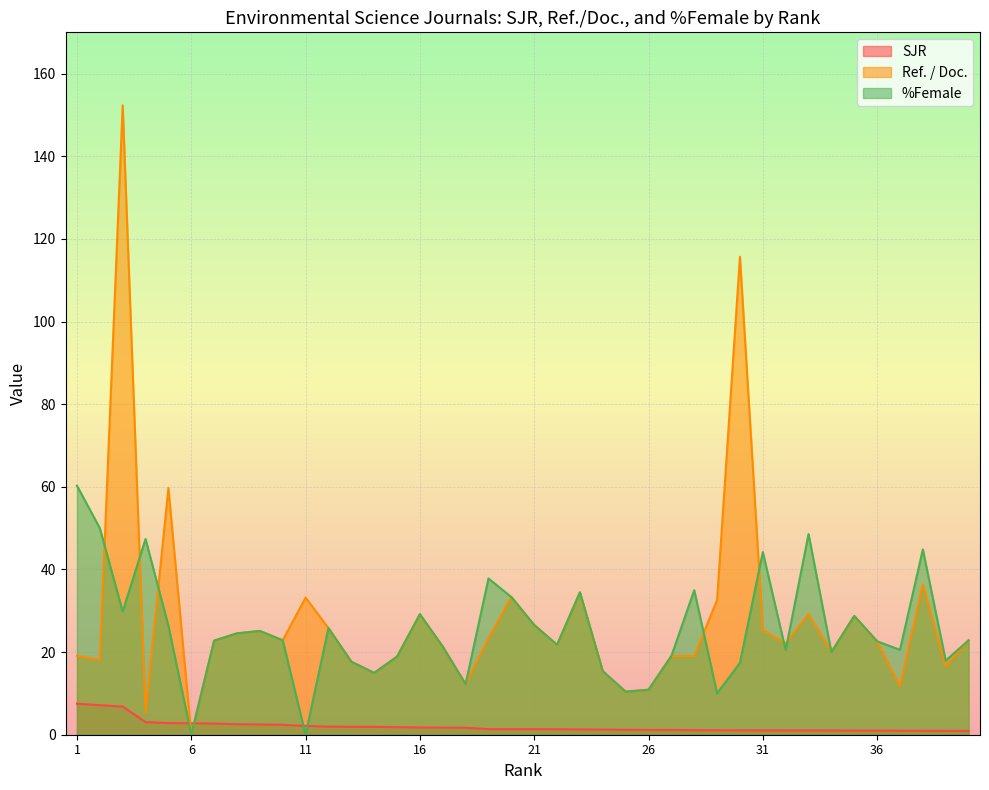

True or false: SJR and %Female cross at least once.

True